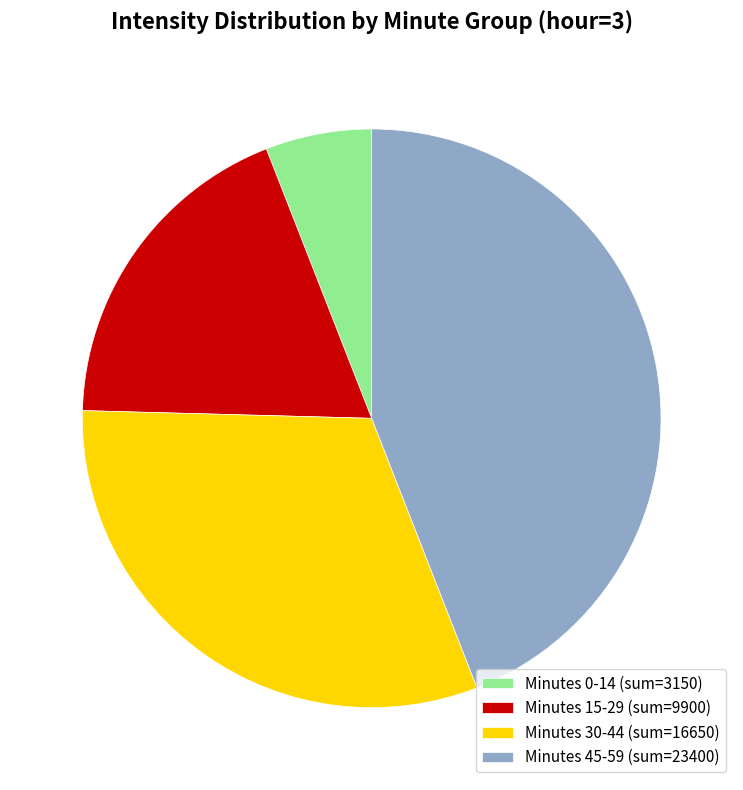

Which slice is the largest?

Minutes 45-59 (sum=23400)